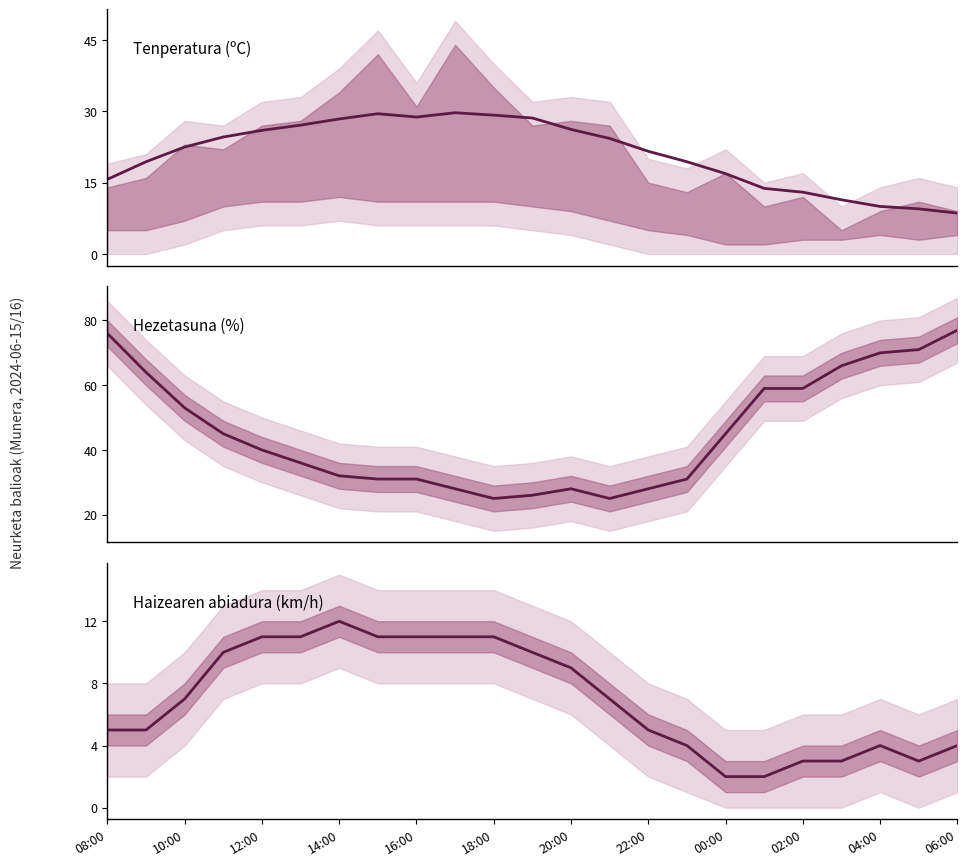

What is the spread (max minus min) of values at 15?

27.0